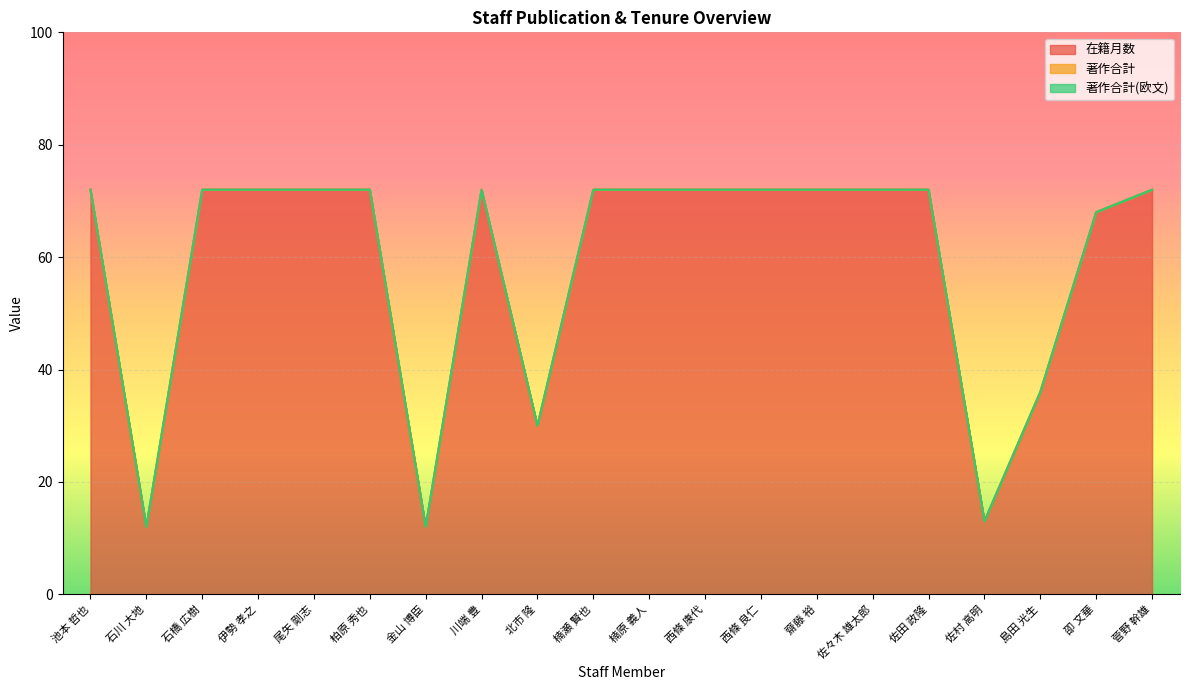

Which series has the largest total across all categories?

在籍月数